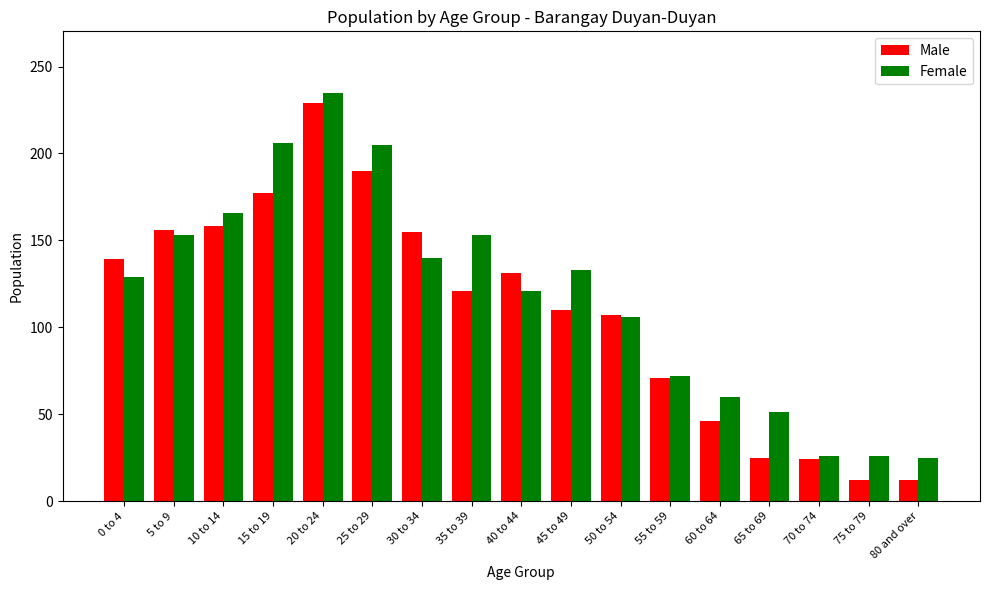

At 80 and over, list the series in order from smallest to largest.

Male, Female